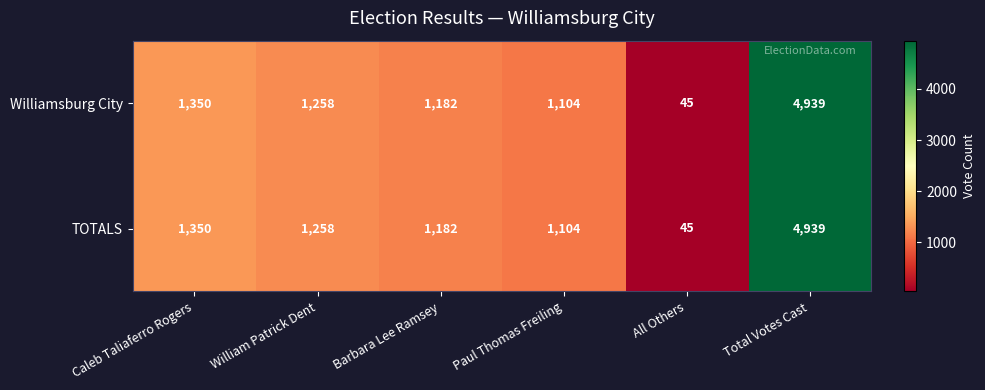

What value does the TOTALS series have at William Patrick Dent?

1258